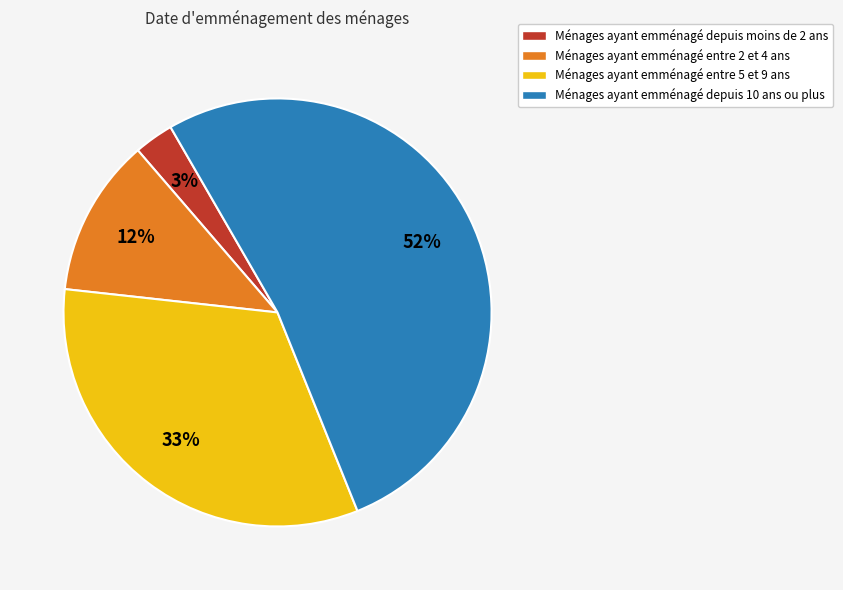

What is the smallest slice in the pie chart?

Ménages ayant emménagé depuis moins de 2 ans